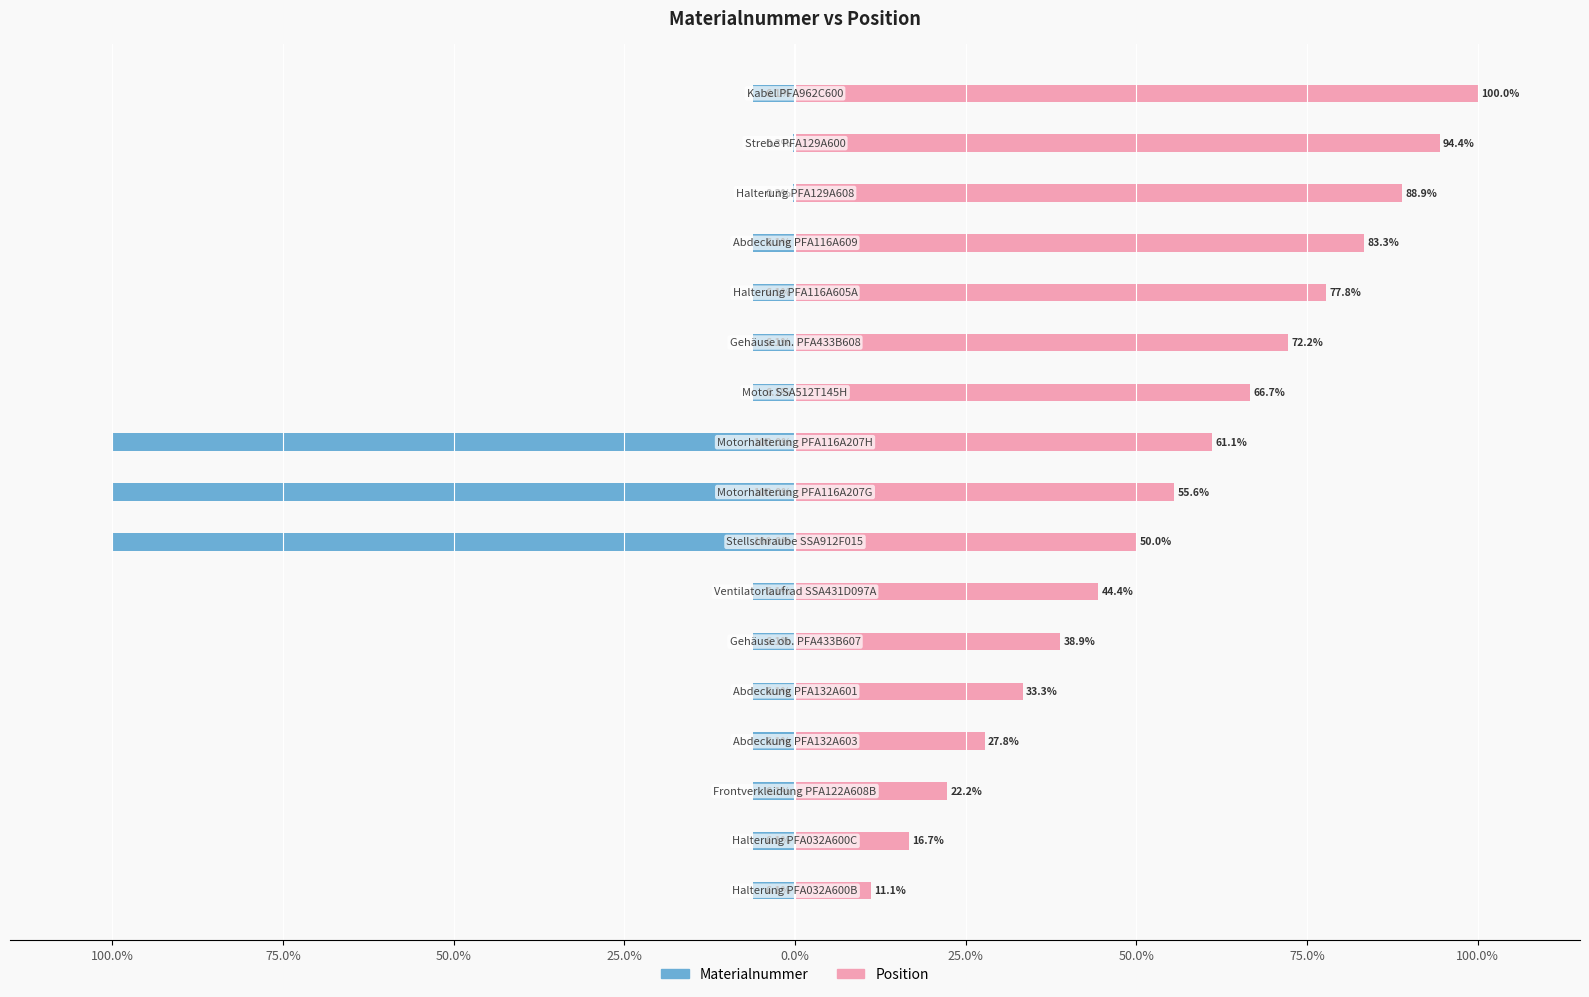

The Materialnummer series shows -8.5 at 11. True or false?

False